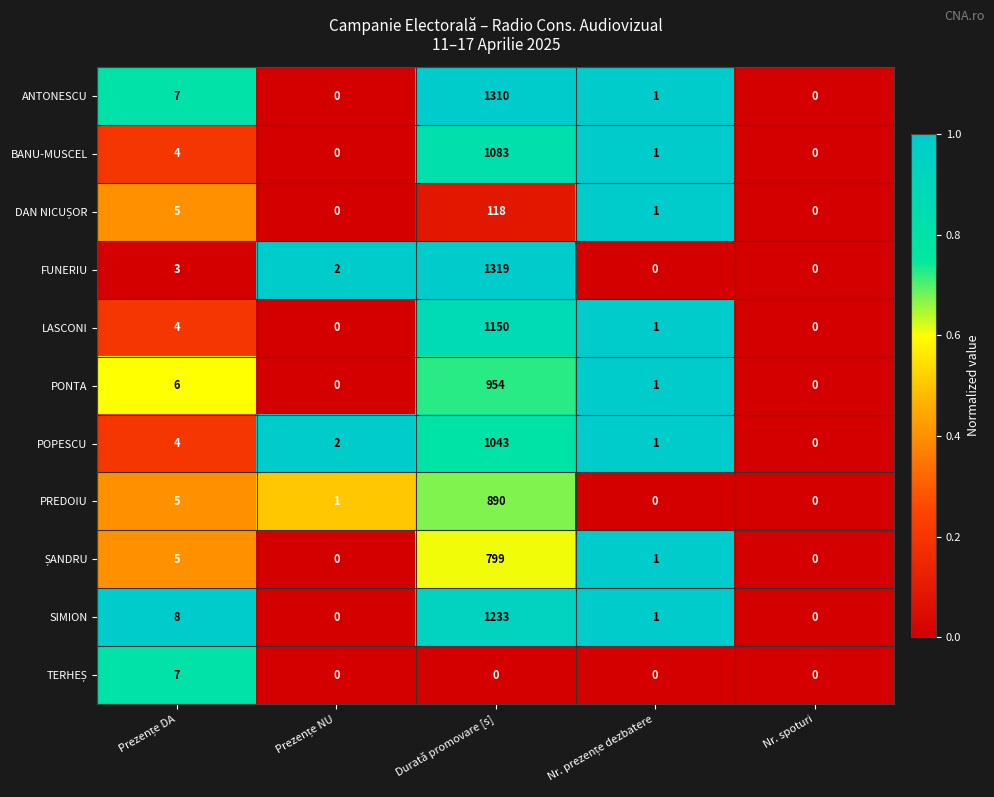

What is the average value of the PREDOIU series?

179